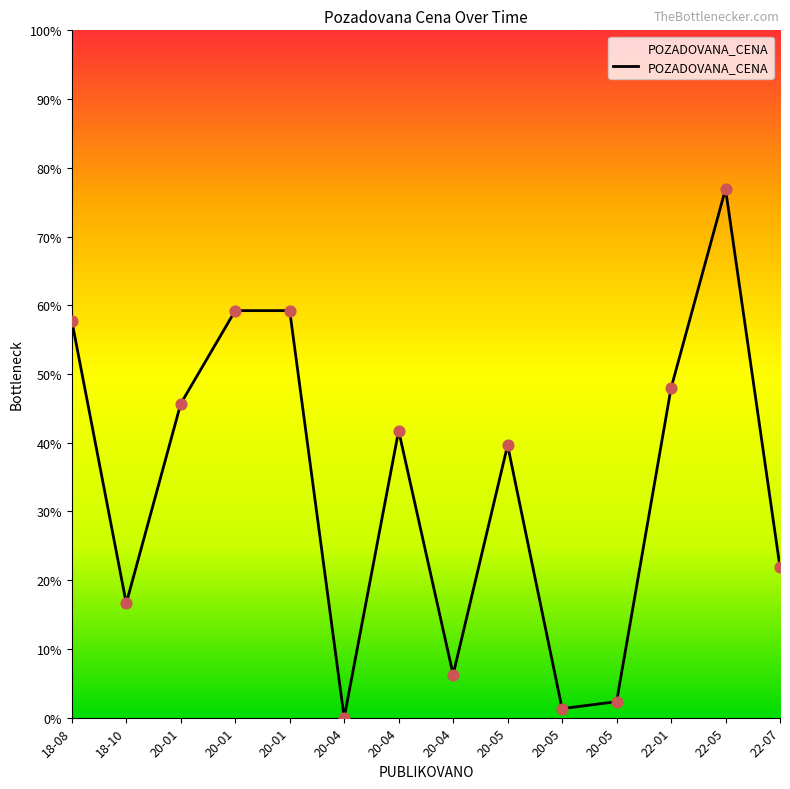

Approximately how many times larger is the value at 20-04 compared to 20-05?

0.2